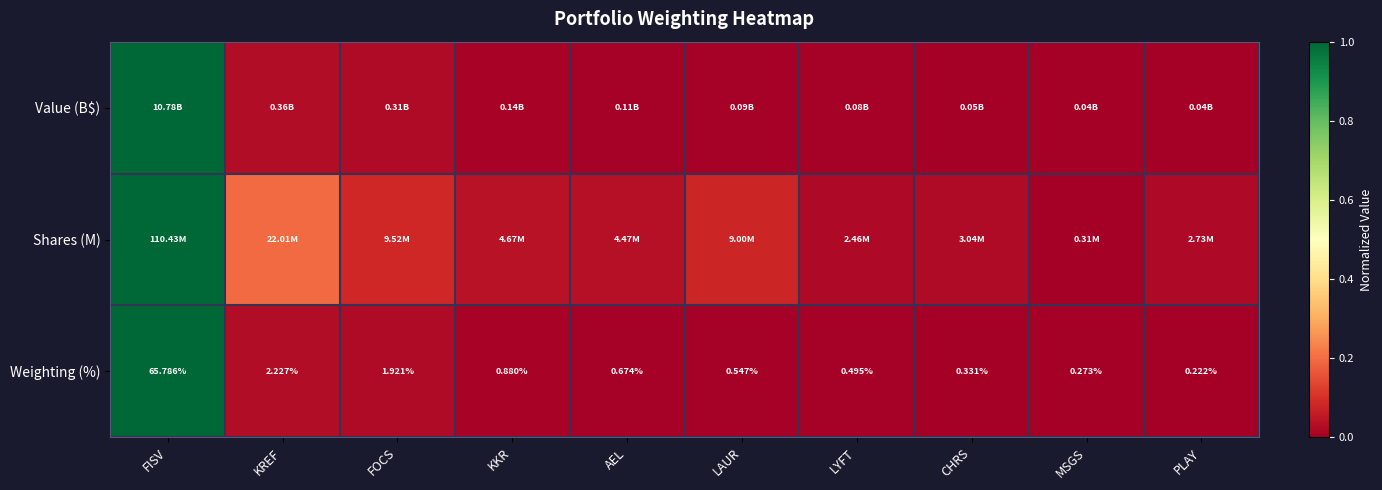

At which label does Weighting (%) reach its minimum?

PLAY